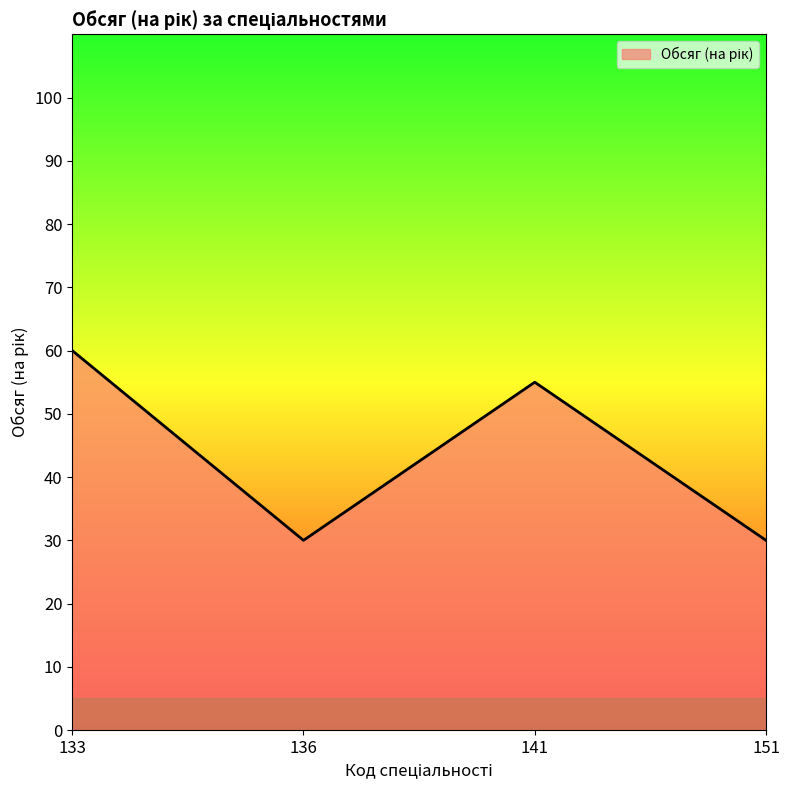

How many interior local peaks (higher than both neighbors) does the data have?

1